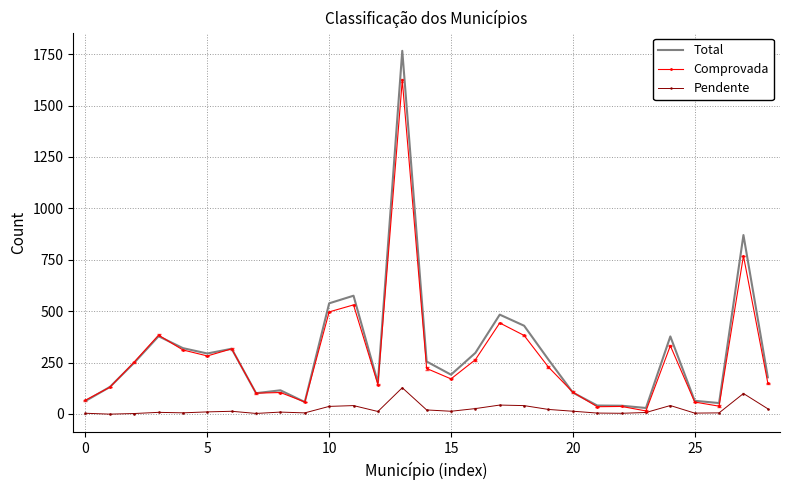

List the series in order of their peak value, highest first.

Total, Comprovada, Pendente